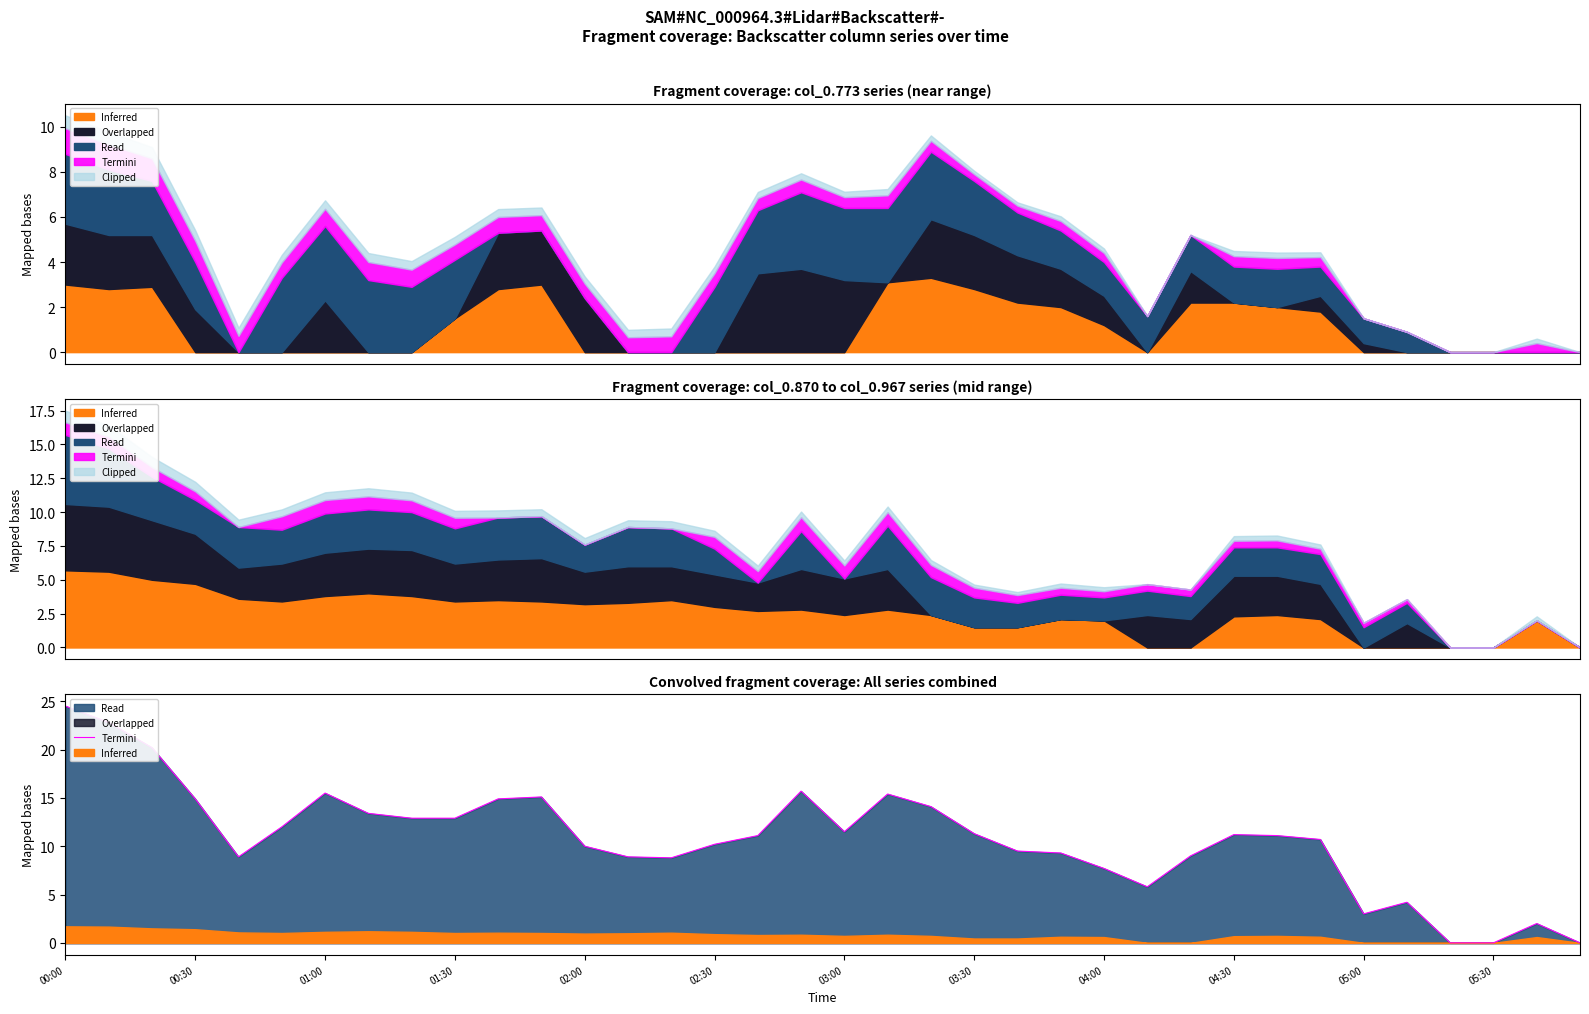

What value does the data have at 03:30?

13.4